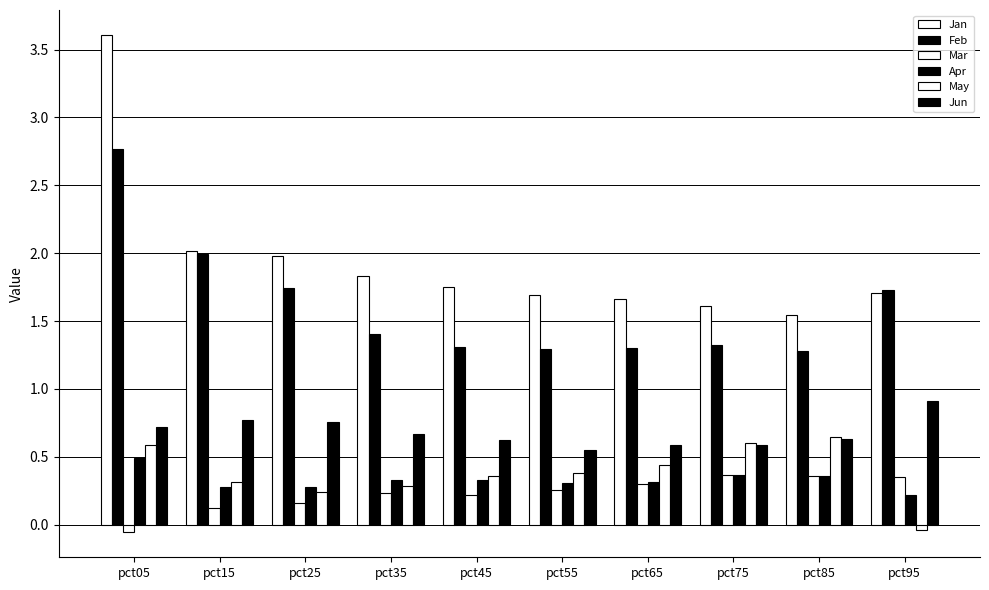

How many negative values does the Mar series have?

1